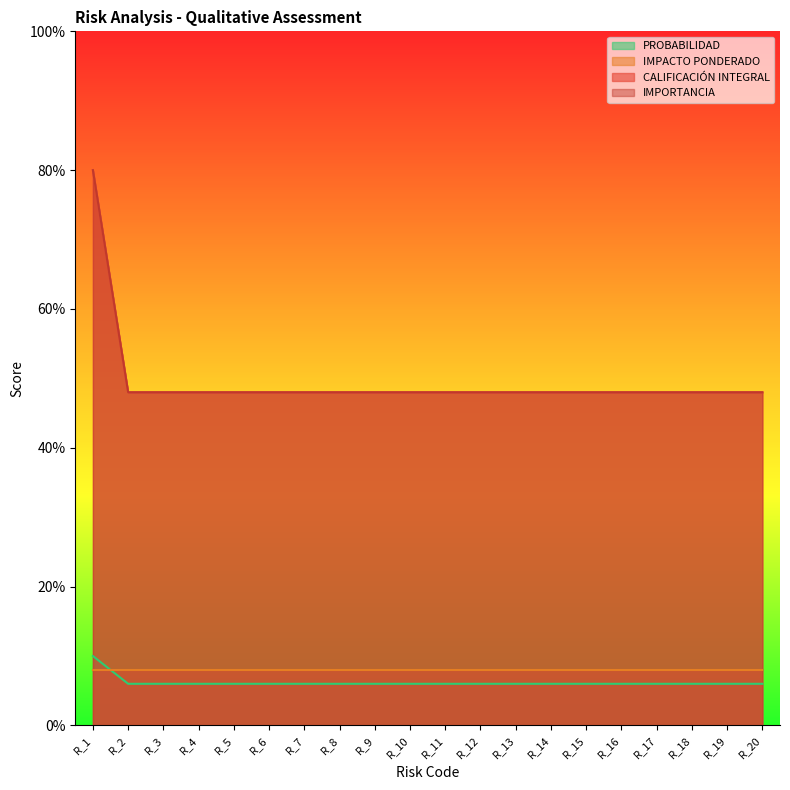

What is the difference between the maximum and minimum values in the IMPORTANCIA series?

32